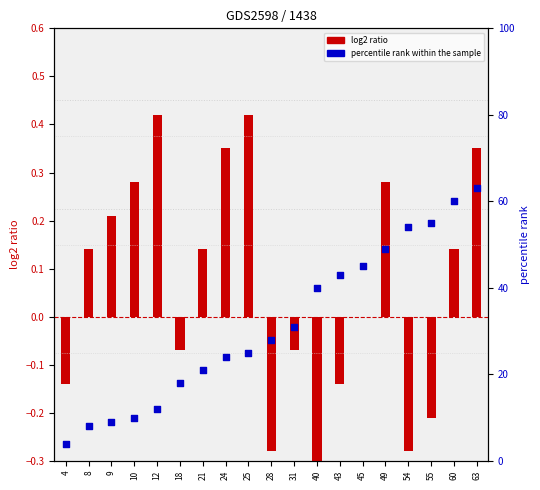

Is the value of log2 ratio at 60 greater than the value of percentile rank within the sample at 49?

No